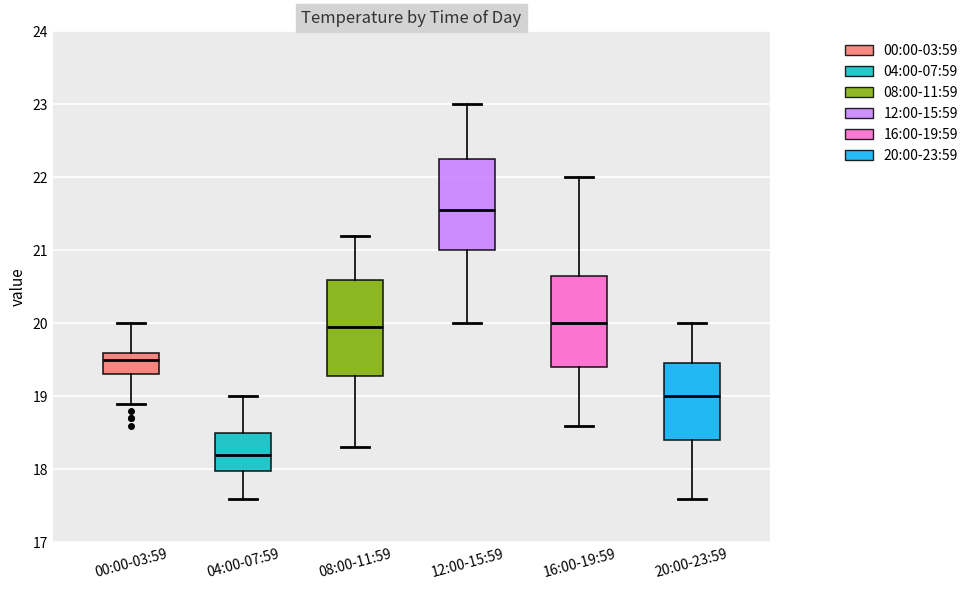

Where is the lower edge of the box for 20:00-23:59 on the y-axis? The values are not printed on the chart, so give them approximately, as read against the axis.

18.4